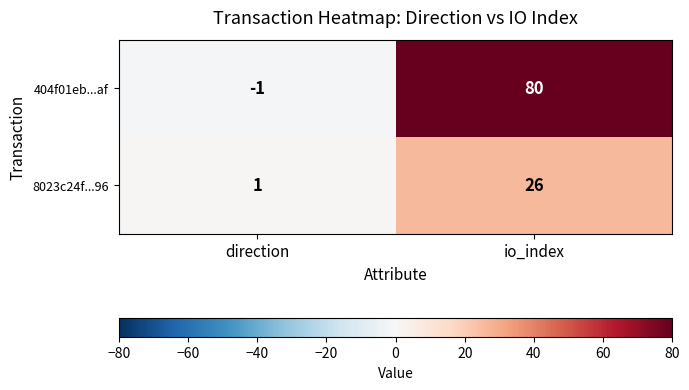

What is the difference between the 8023c24f...96 values at io_index and direction?

25